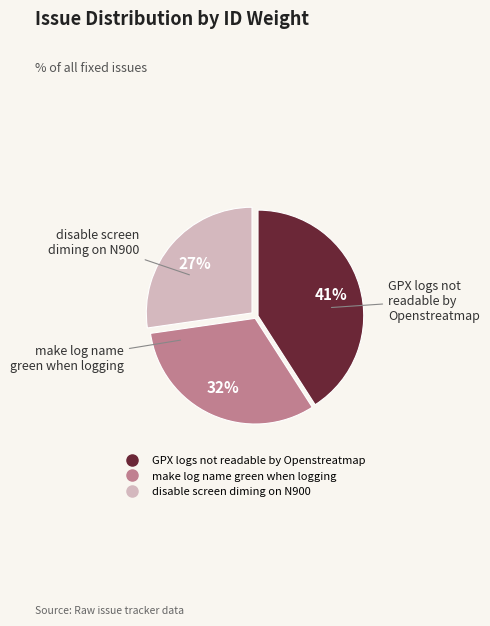

Count the number of slices in the pie.

3